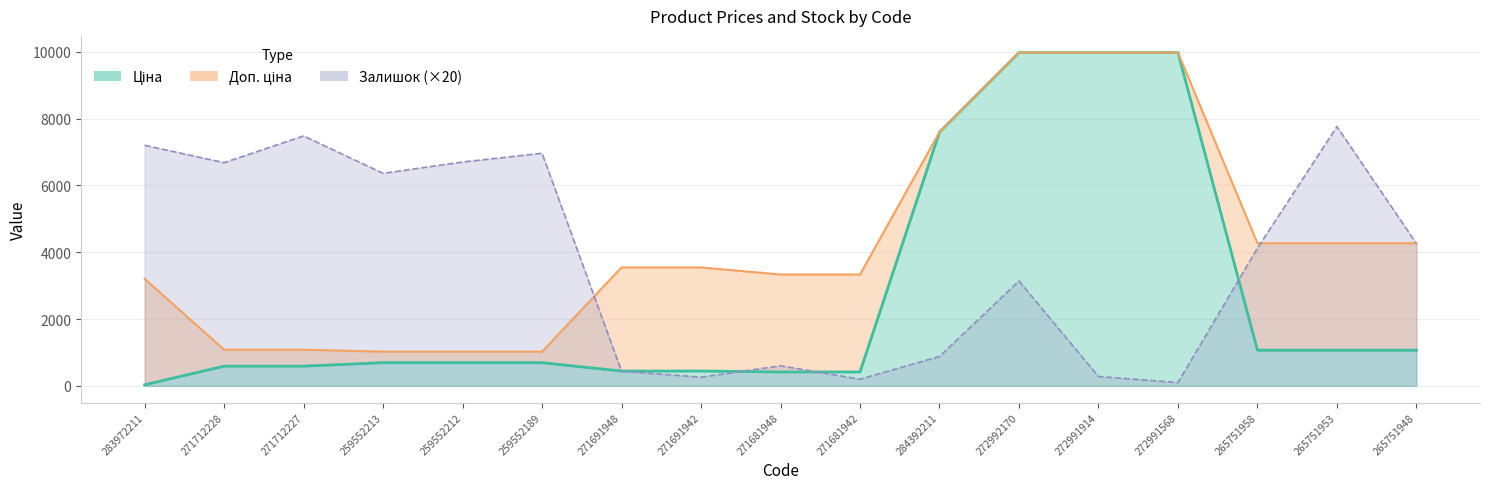

Reading left to right, what are all the values shown in this chart?

Ціна: 283972211=32.0	271712228=589.9	271712227=589.9	259552213=693.7	259552212=693.7	259552189=693.7	271691948=443.1	271691942=443.1	271681948=416.6	271681942=416.6	284392211=7596.5	272992170=9975.0	272991914=9975.0	272991568=9975.0	265751958=1067.3	265751953=1067.3	265751948=1067.3
Доп. ціна: 283972211=3205.0	271712228=1081.7	271712227=1081.7	259552213=1024.6	259552212=1024.6	259552189=1024.6	271691948=3545.0	271691942=3545.0	271681948=3332.5	271681942=3332.5	284392211=7596.5	272992170=9975.0	272991914=9975.0	272991568=9975.0	265751958=4269.4	265751953=4269.4	265751948=4269.4
Залишок: 283972211=7200.0	271712228=6680.0	271712227=7480.0	259552213=6360.0	259552212=6700.0	259552189=6960.0	271691948=440.0	271691942=260.0	271681948=600.0	271681942=200.0	284392211=880.0	272992170=3140.0	272991914=280.0	272991568=100.0	265751958=4120.0	265751953=7760.0	265751948=4260.0